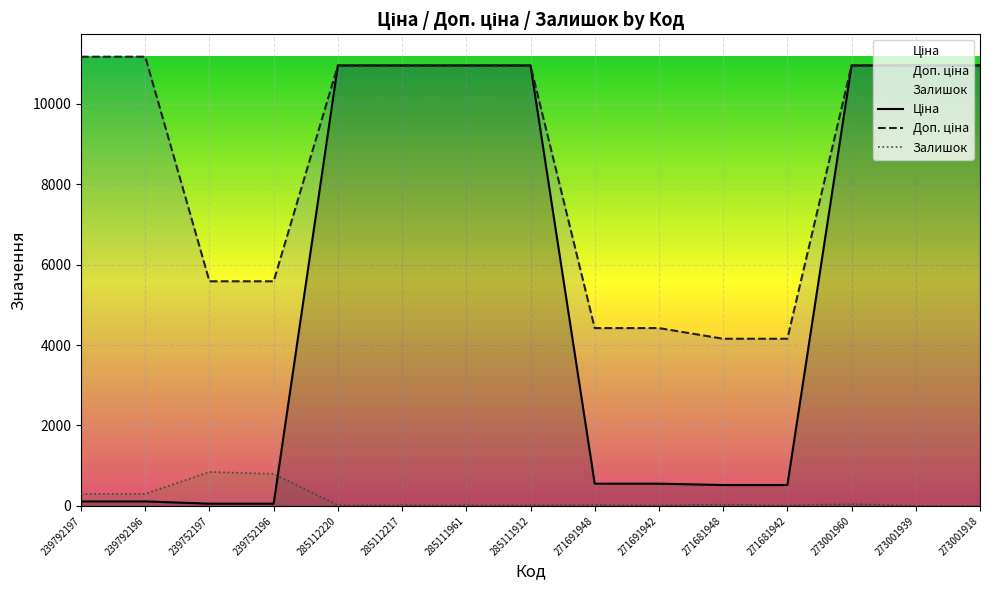

Does the chart display data point markers on the line(s)?

No